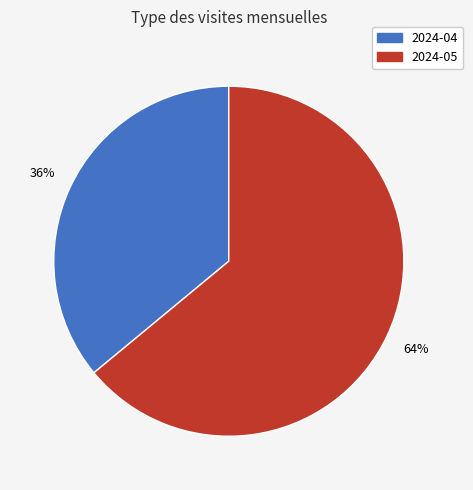

Does 2024-04 account for over 50% of the chart?

No